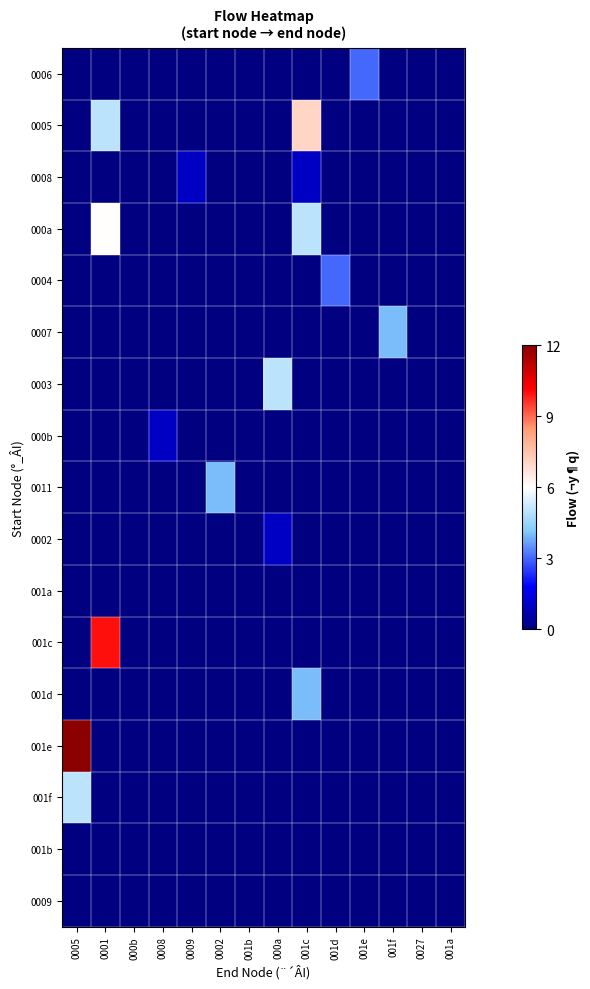

How many distinct data groups are displayed?

17